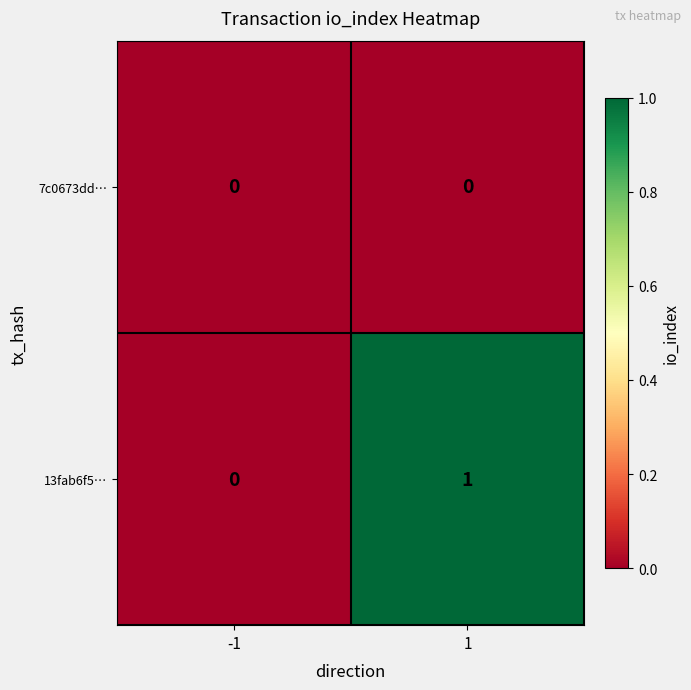

What is the difference between the highest and lowest values at 1?

1